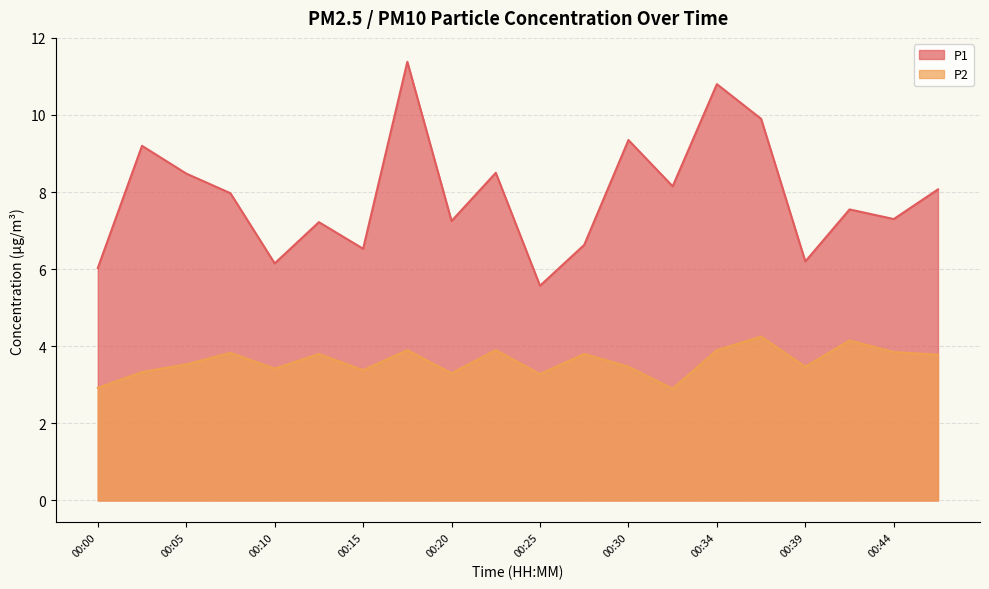

Does the chart display data point markers on the line(s)?

No